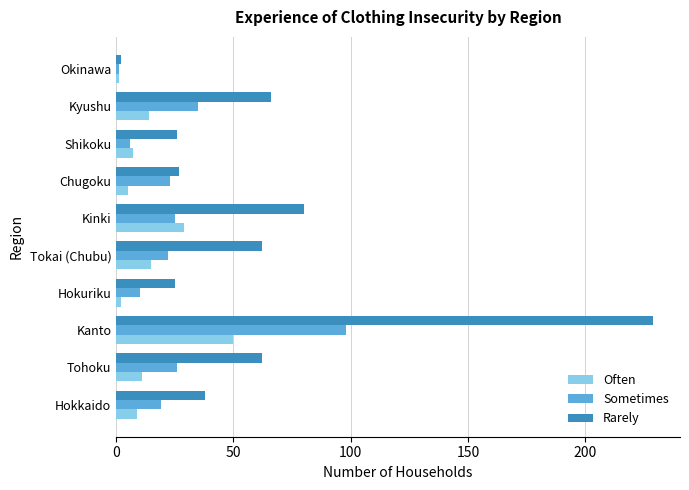

What is the smallest value displayed?

1